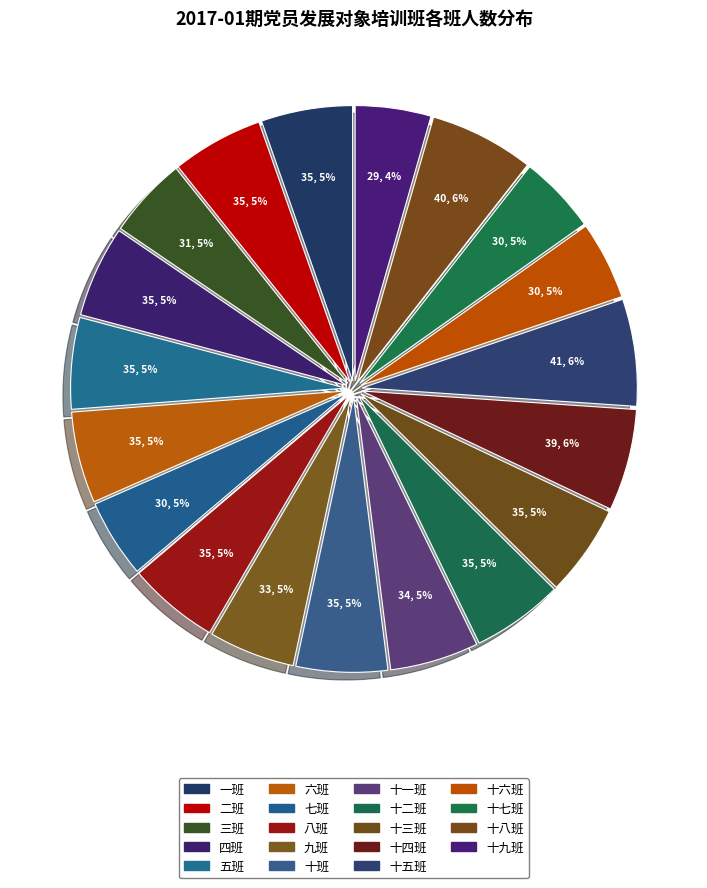

Count the number of slices in the pie.

19